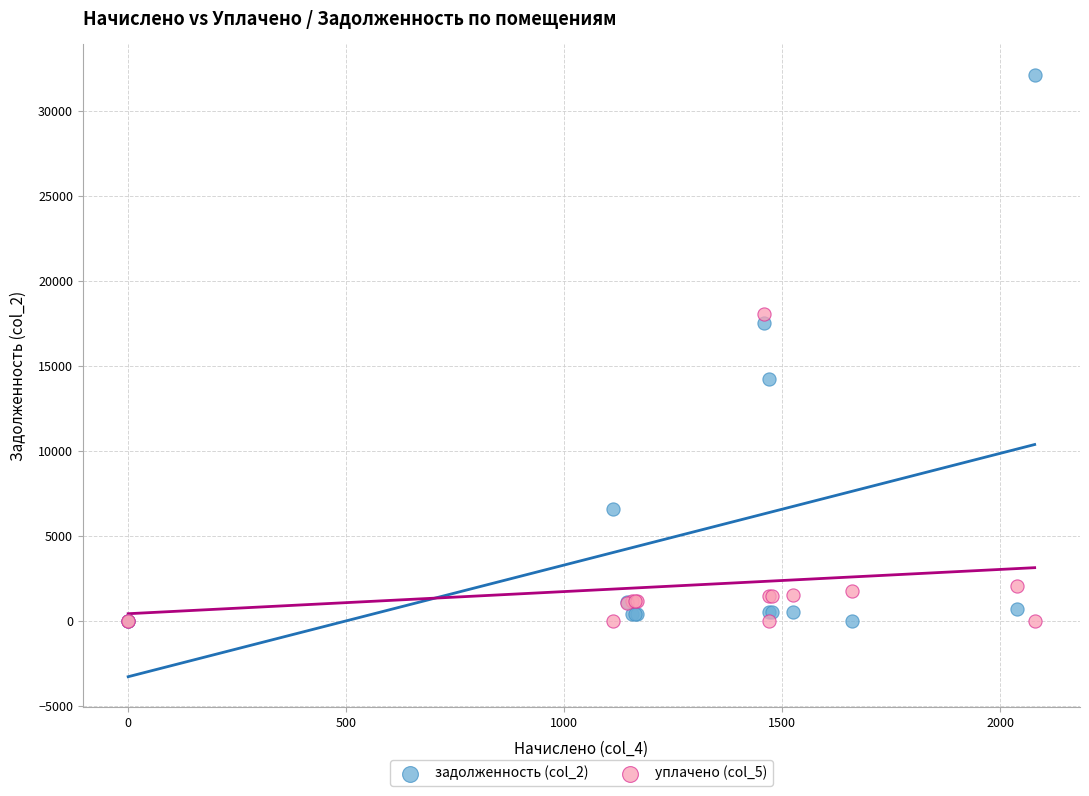

What are all the series names shown in the legend?

задолженность (col_2), уплачено (col_5)